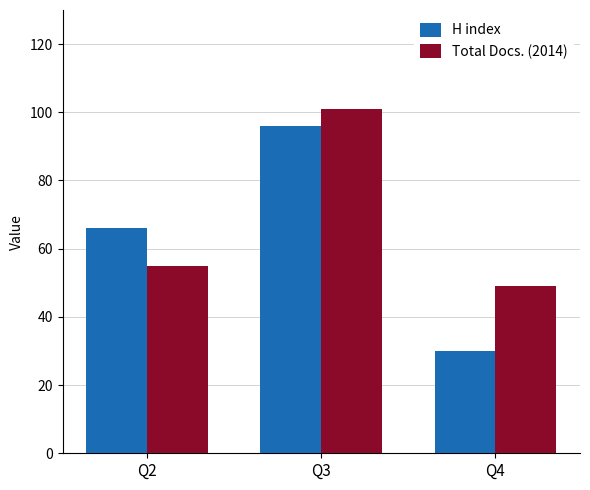

Reading right to left, transcribe all the data shown in this chart.

H index: 30	96	66
Total Docs. (2014): 49	101	55